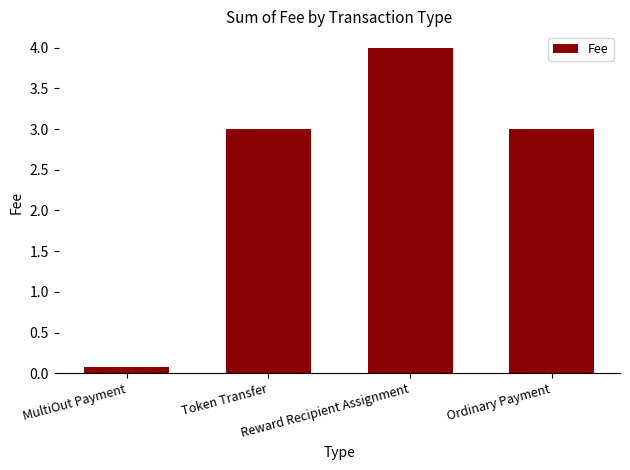

At which category does the chart reach its peak across all series?

Reward Recipient Assignment